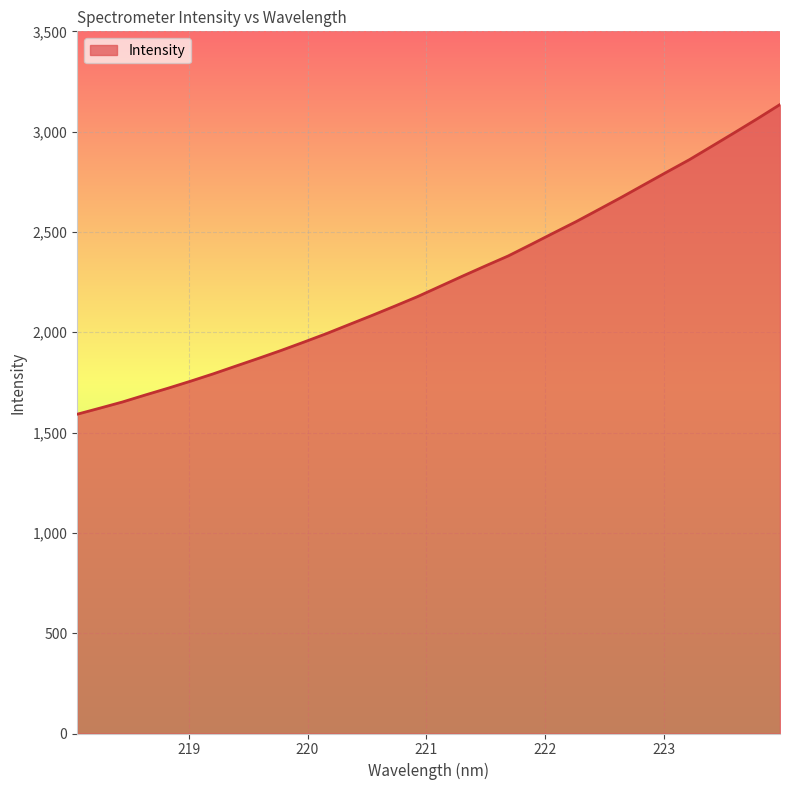

Does the chart have visible grid lines?

Yes